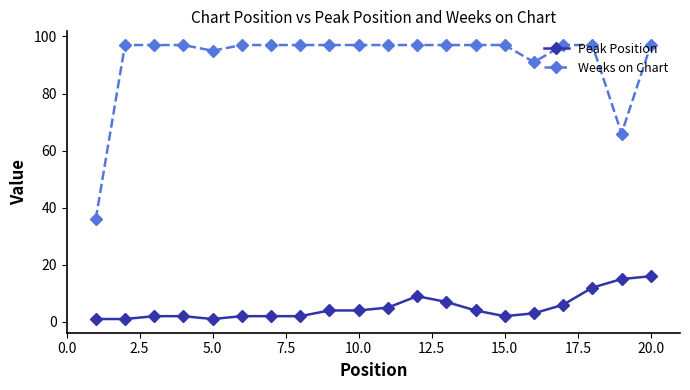

What is the average value of the Peak Position series?

5